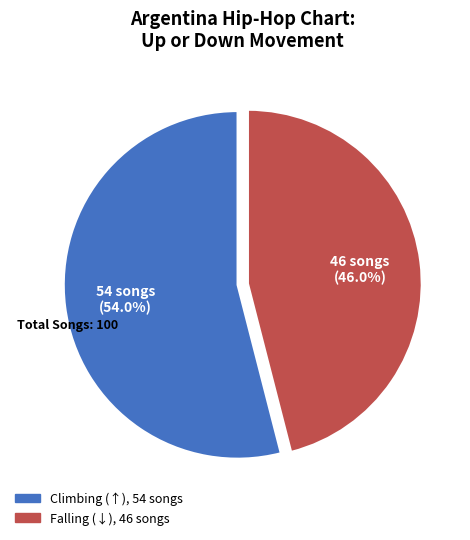

Does any single category account for the majority?

Yes